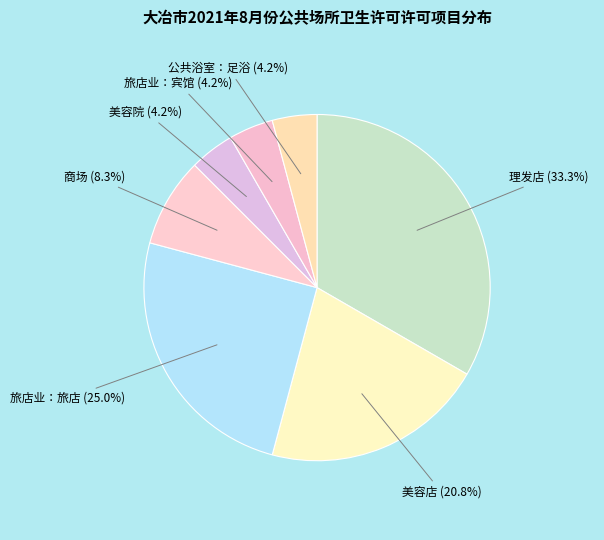

How many slices are in this pie chart?

7